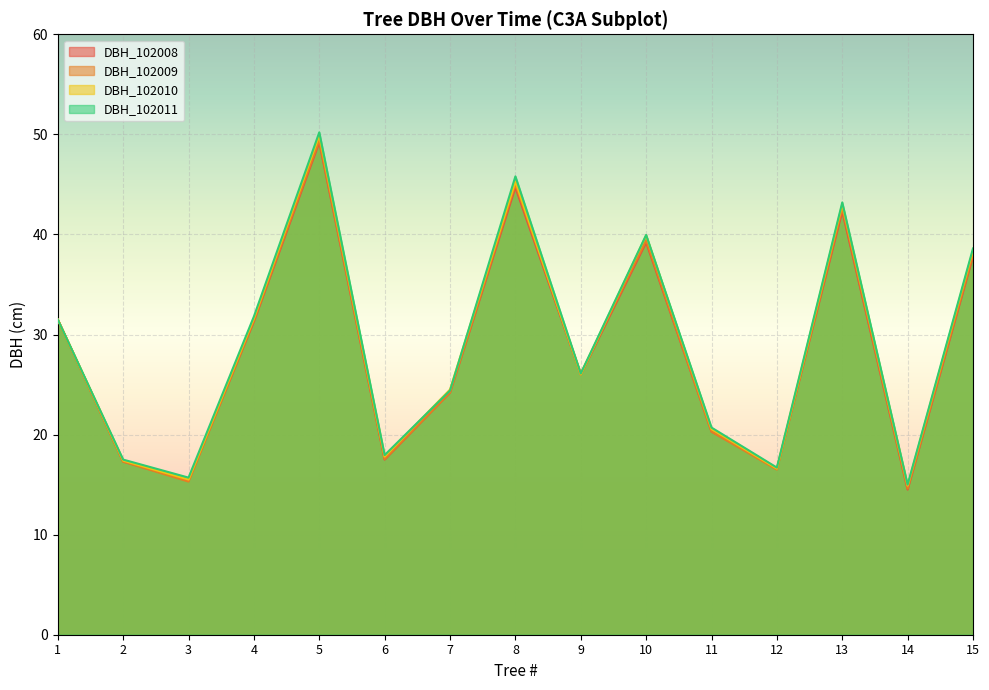

What is the difference between the second highest and minimum values in the DBH_102008 series?

30.2